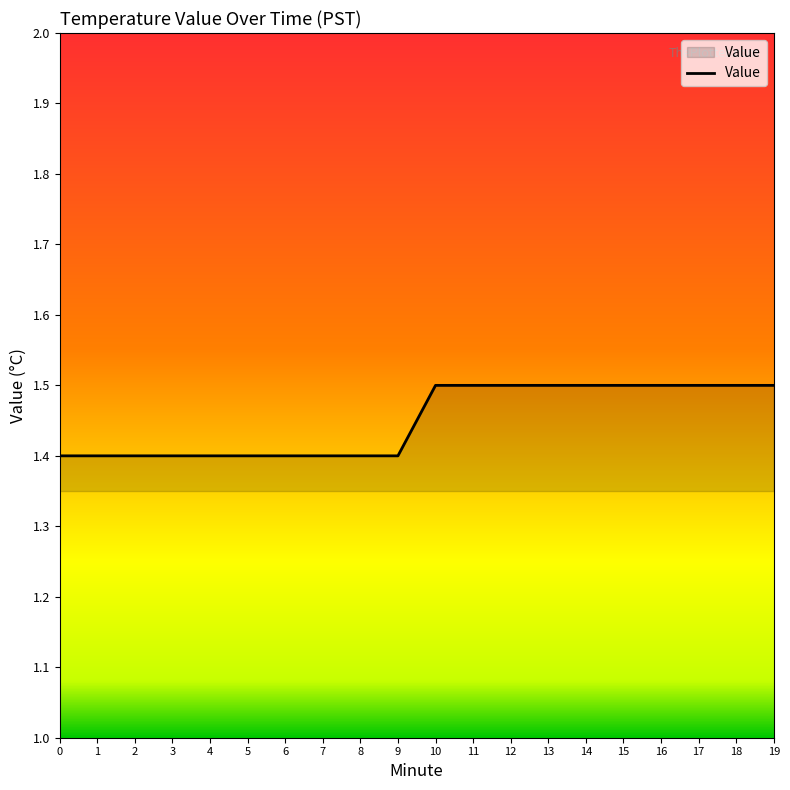

What is the maximum value shown in the chart?

1.5